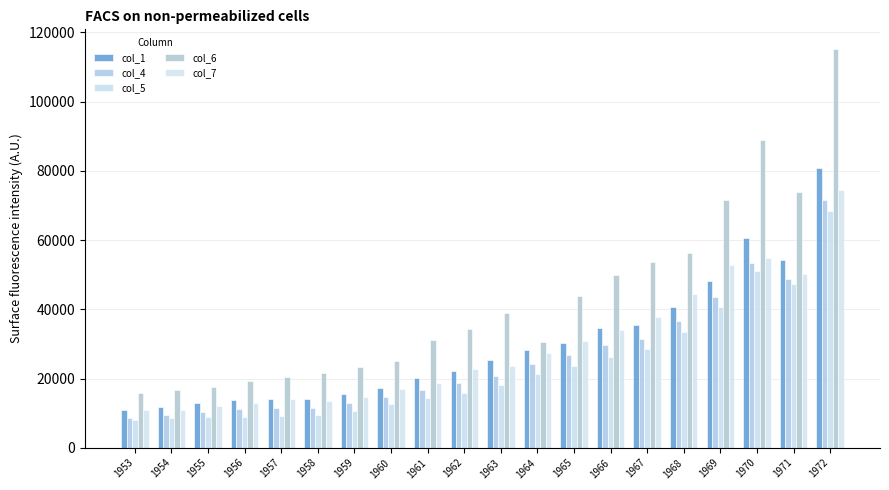

What is the sum of the col_5 values at 1965 and 1959?

34453